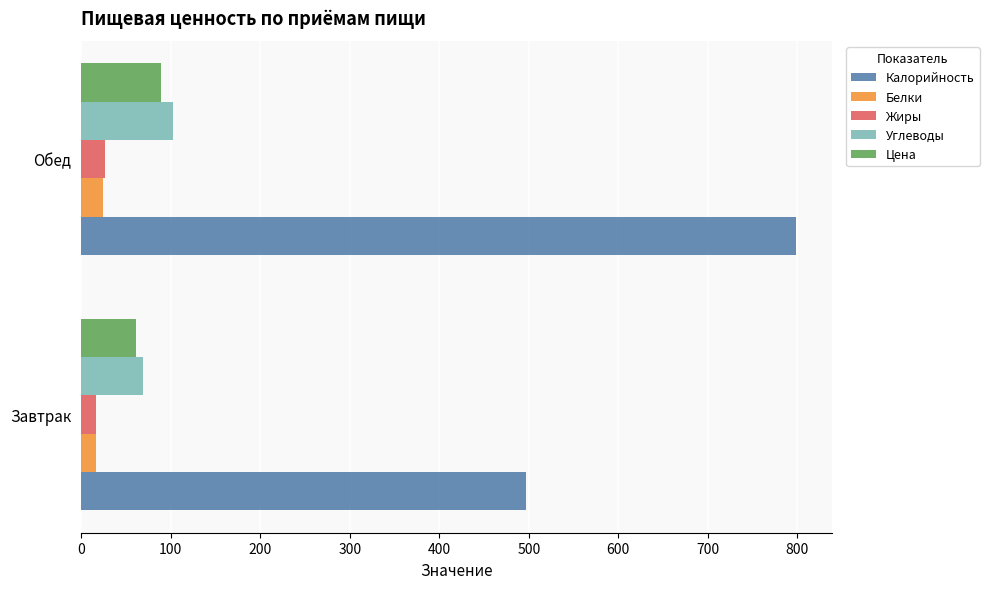

Which series has the widest spread of values?

Калорийность